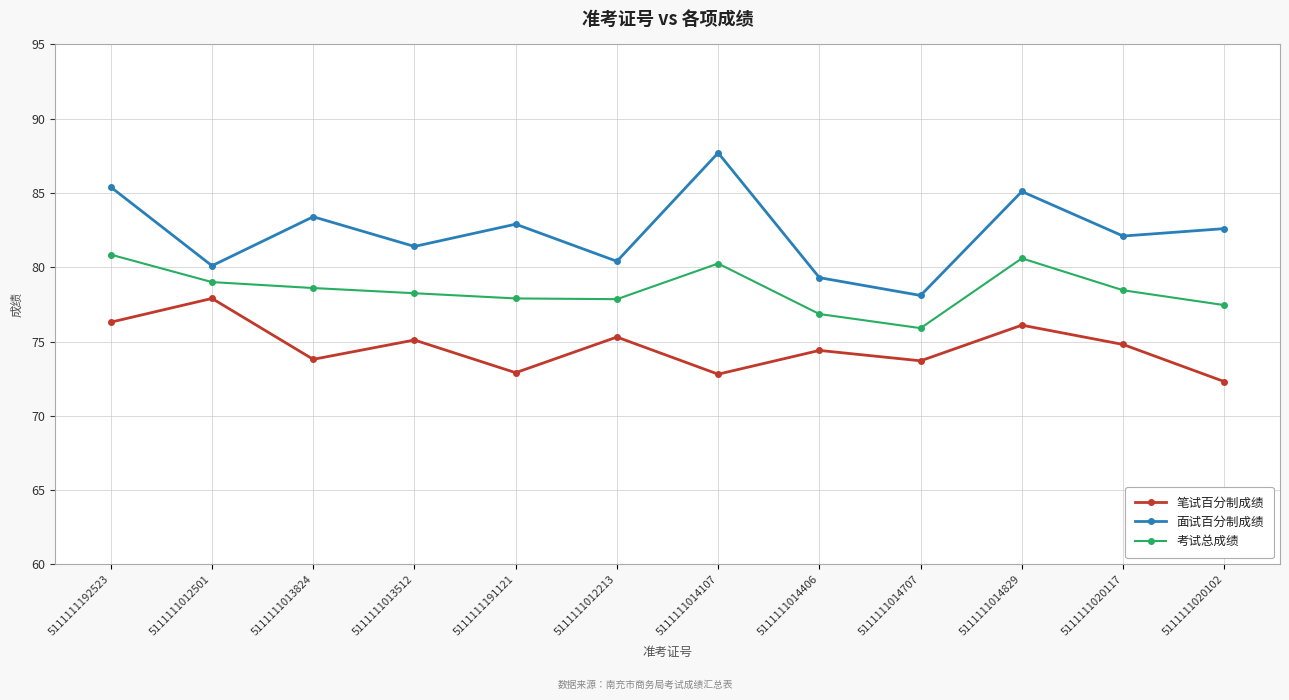

The value of 面试百分制成绩 at 5111111014707 is 24.0. True or false?

False